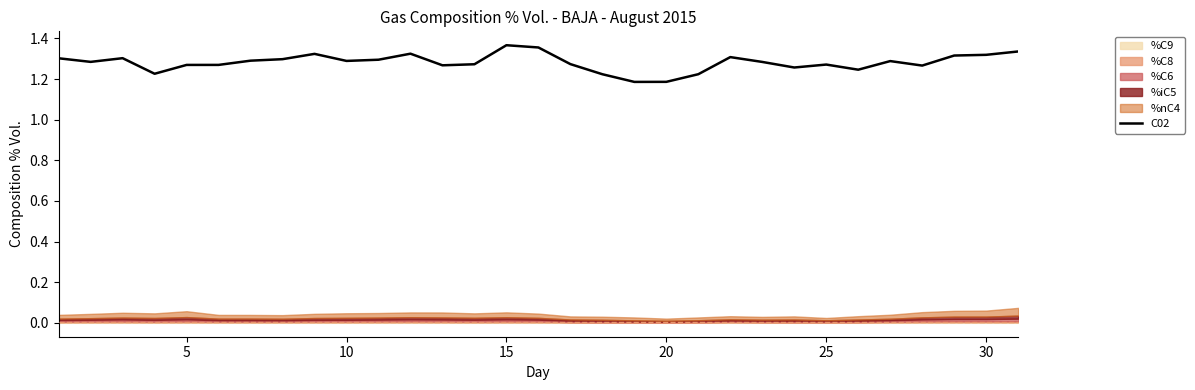

Is it true that the value at 25 is 0.5?

False